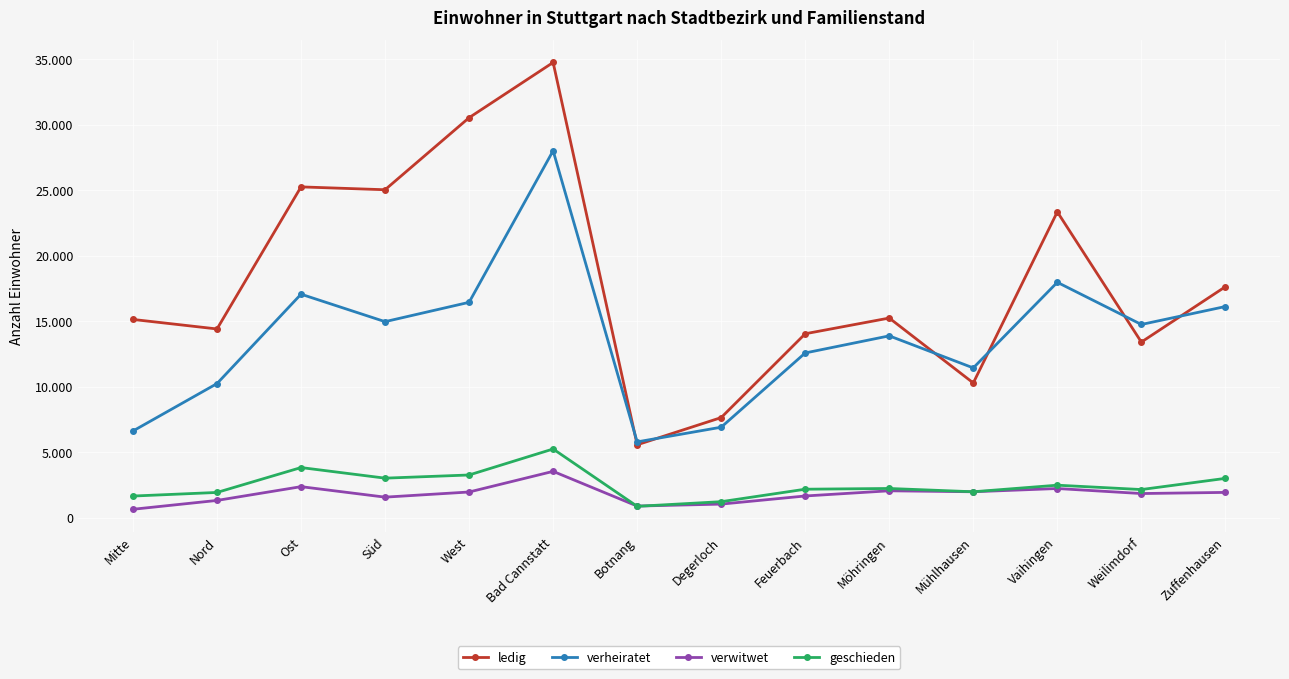

The value of geschieden at Botnang is 870. True or false?

True